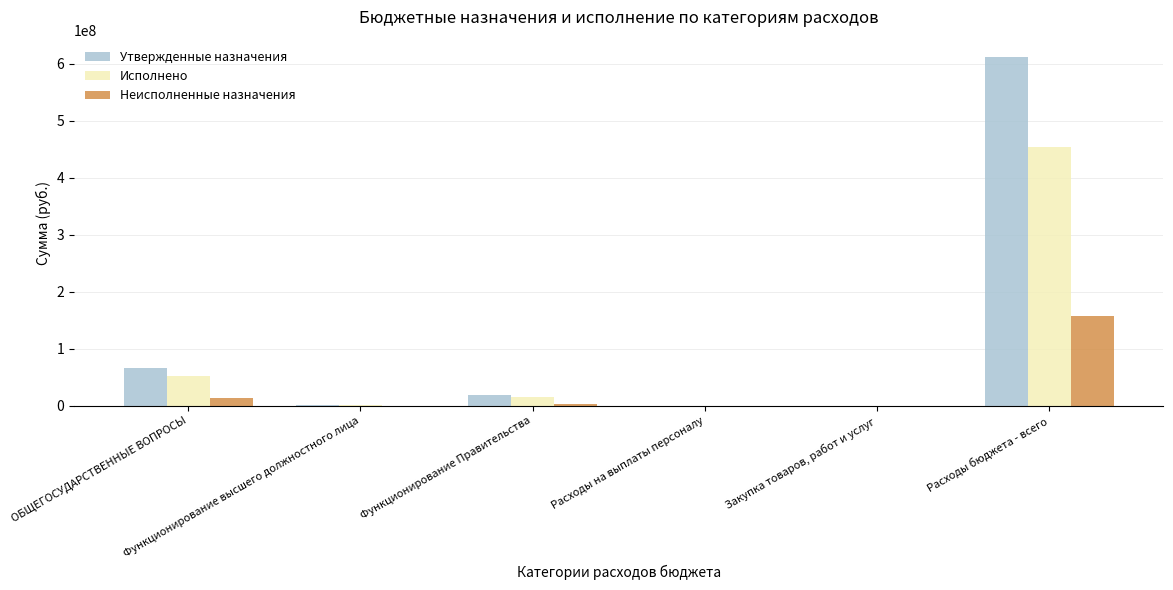

Which series has the largest total across all categories?

Утвержденные назначения